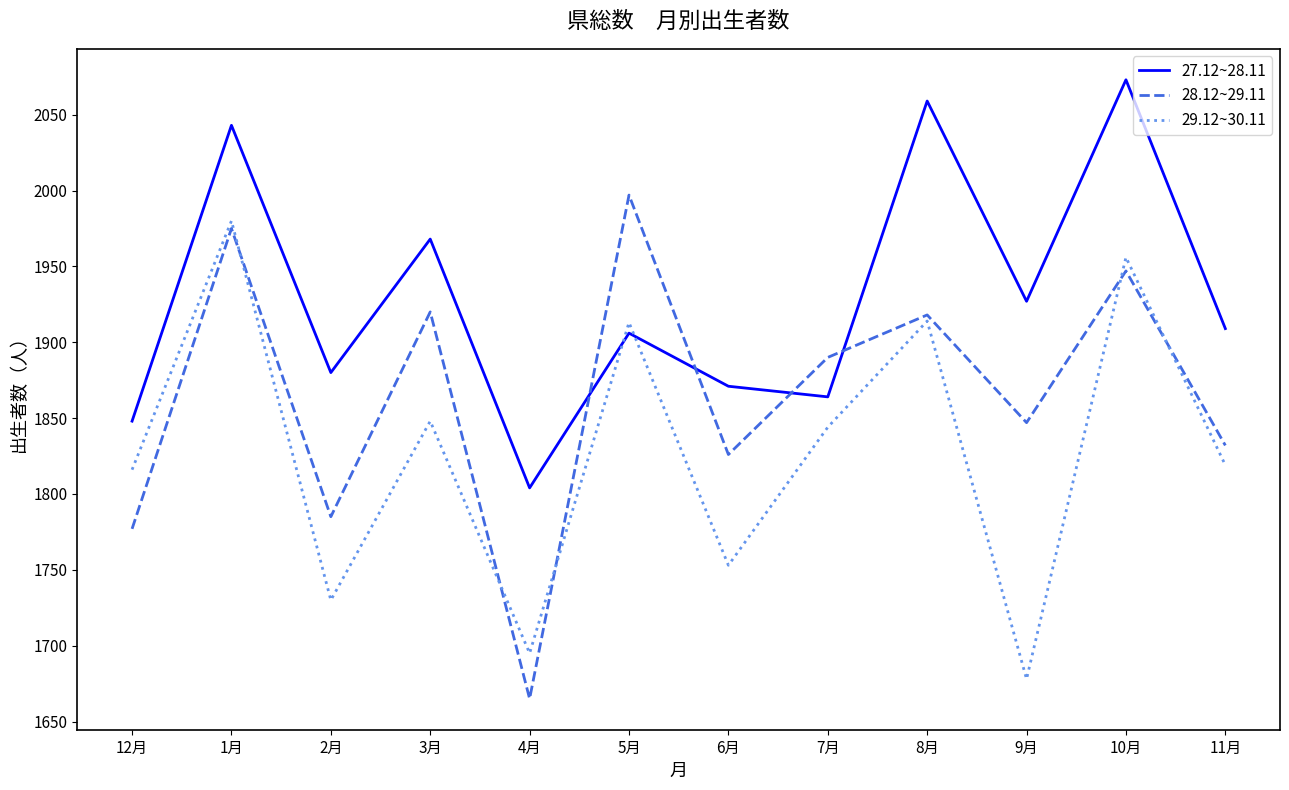

At how many categories does at least one series exceed 1709?

12